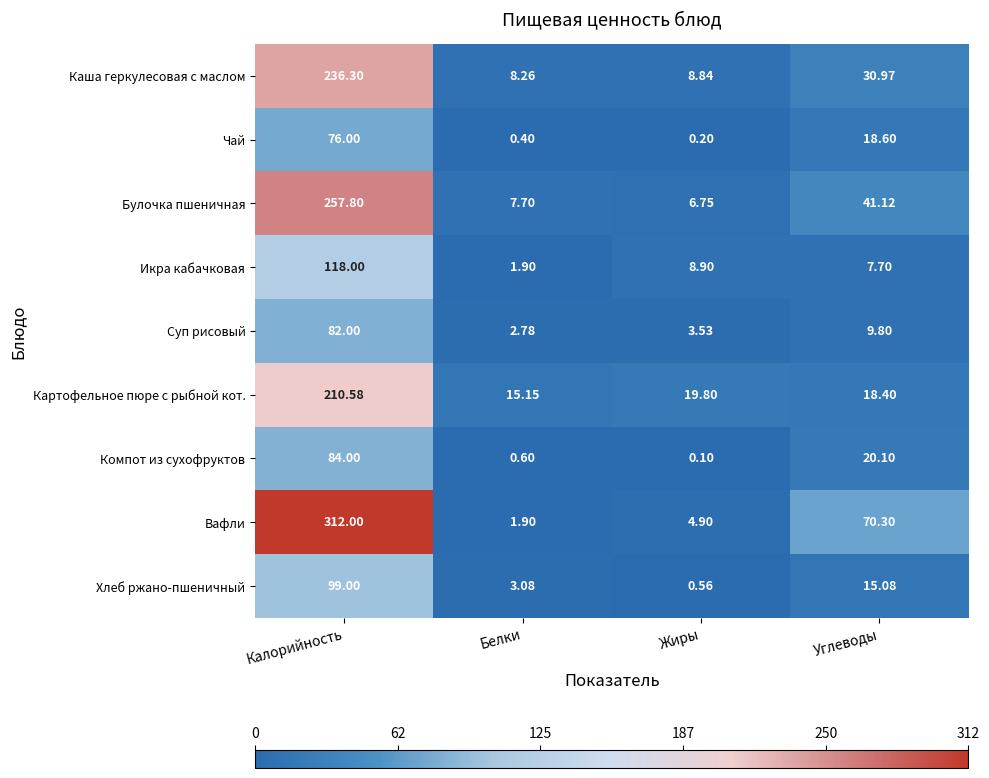

At which category is the sum across all series the highest?

Калорийность